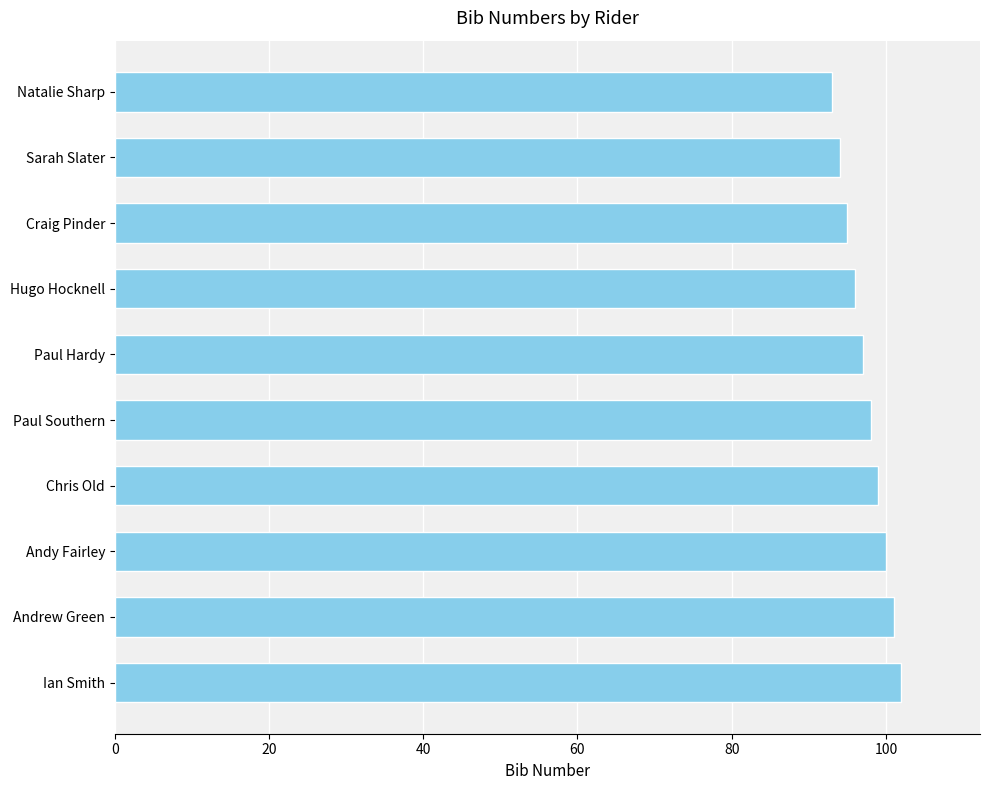

Which has a higher value, Sarah Slater or Chris Old?

Chris Old